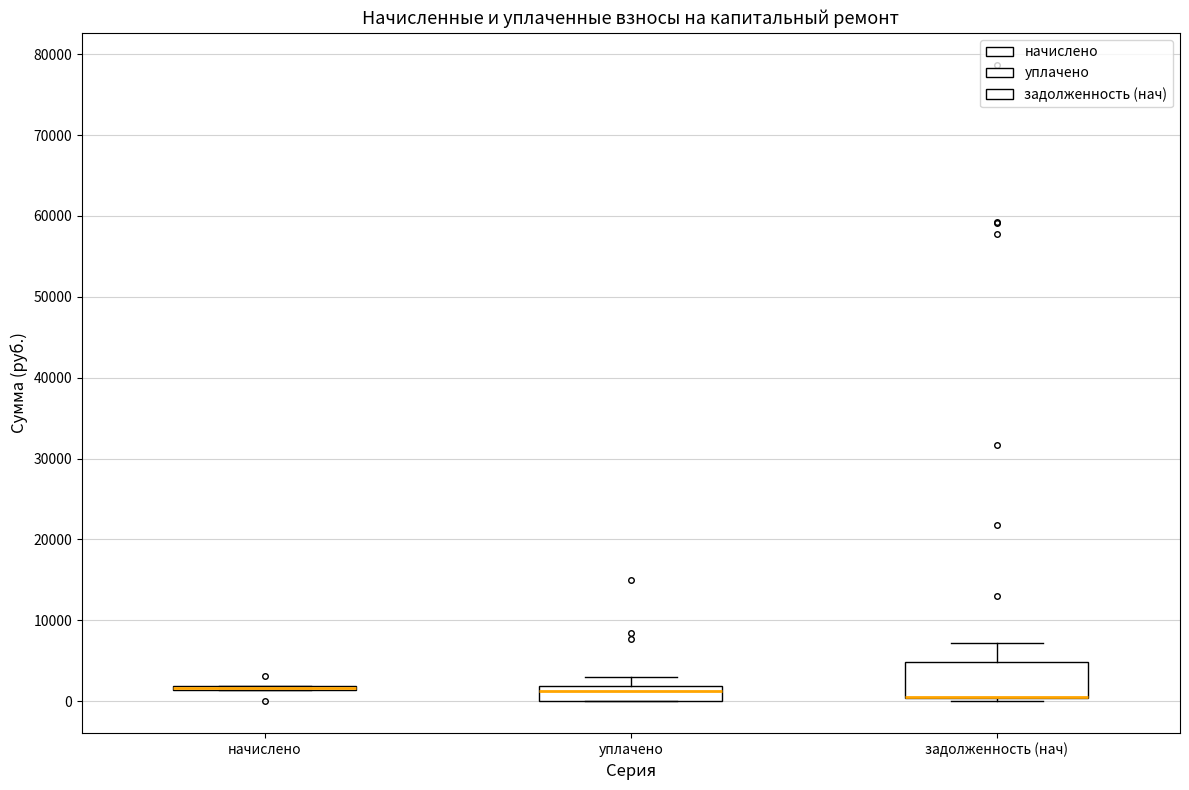

Where is the lower edge of the box for задолженность (нач) on the y-axis? The values are not printed on the chart, so give them approximately, as read against the axis.

0